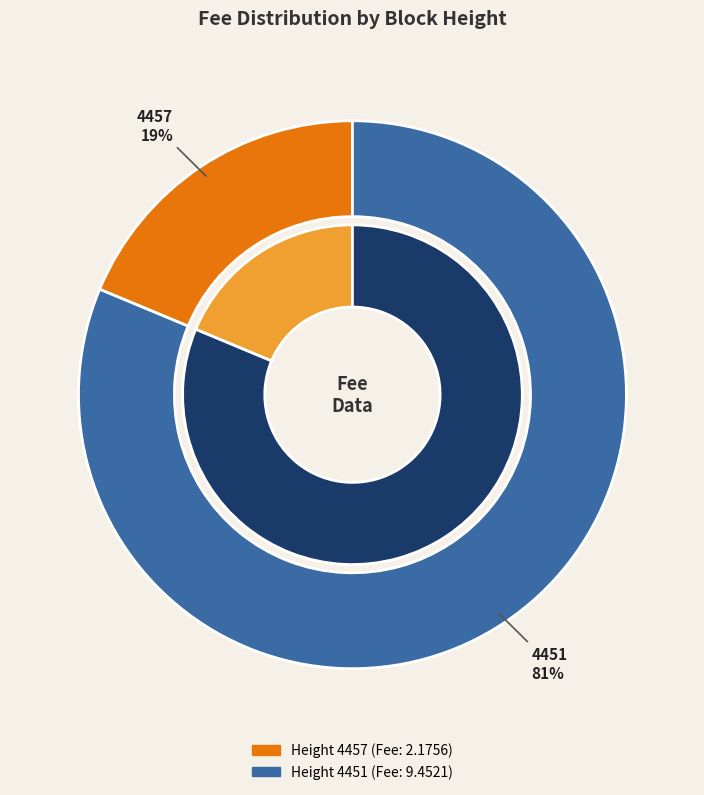

Count the number of slices in the pie.

2